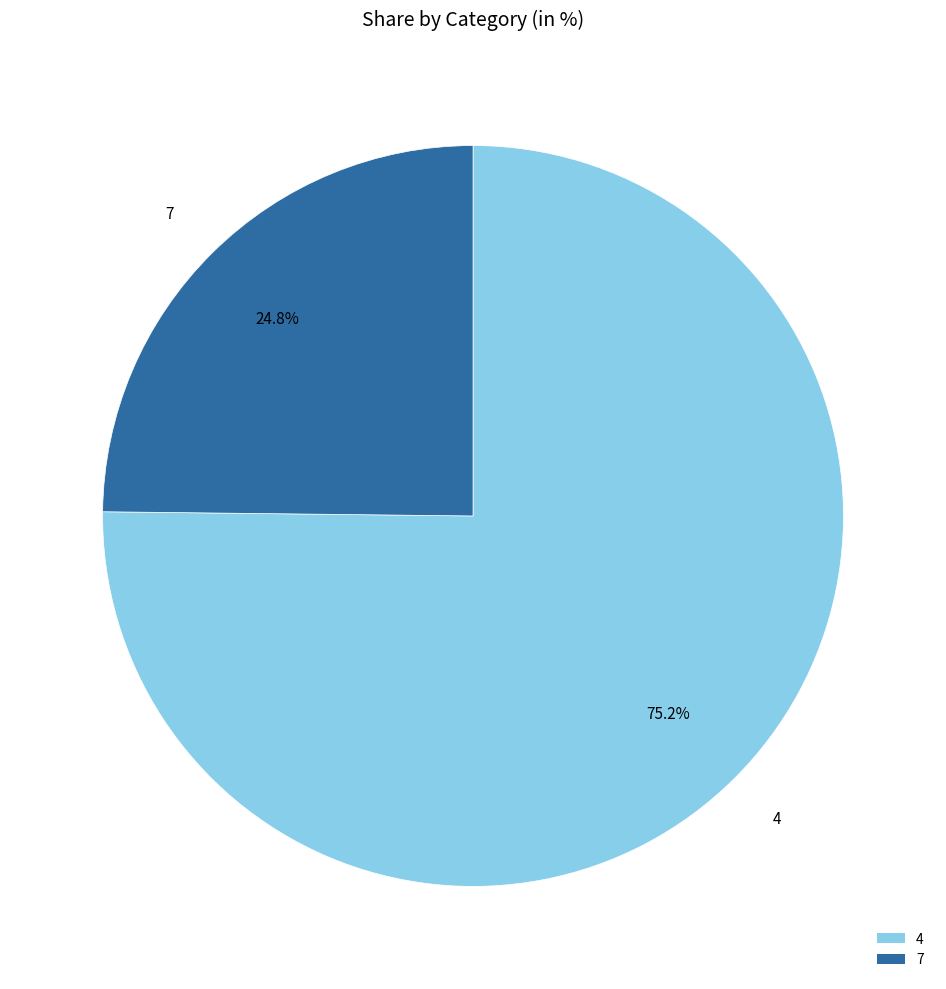

What percentage is the 7 slice, to the nearest percent?

25%